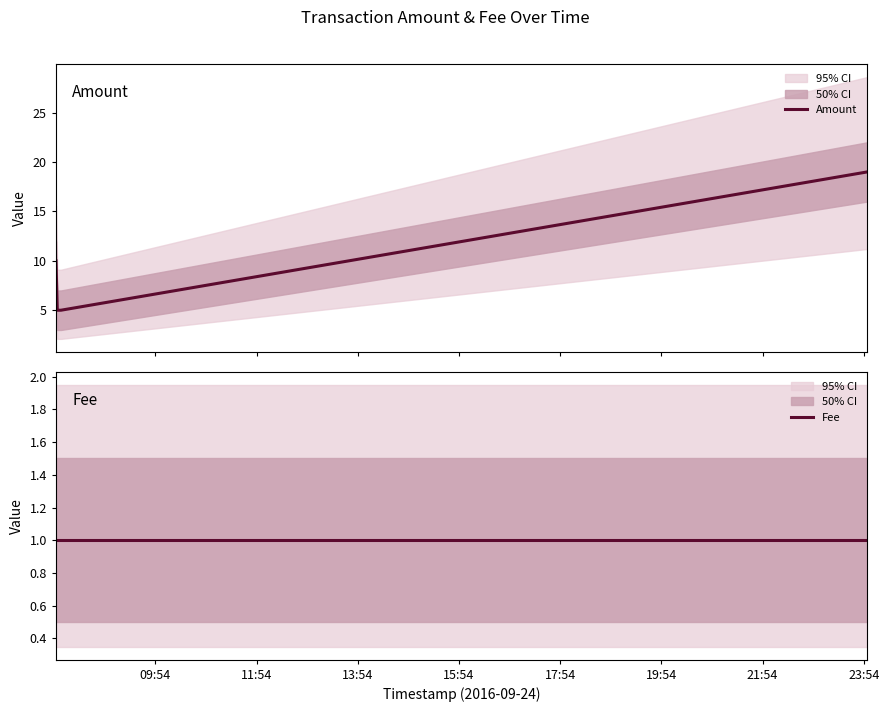

True or false: Amount and Fee cross at least once.

False